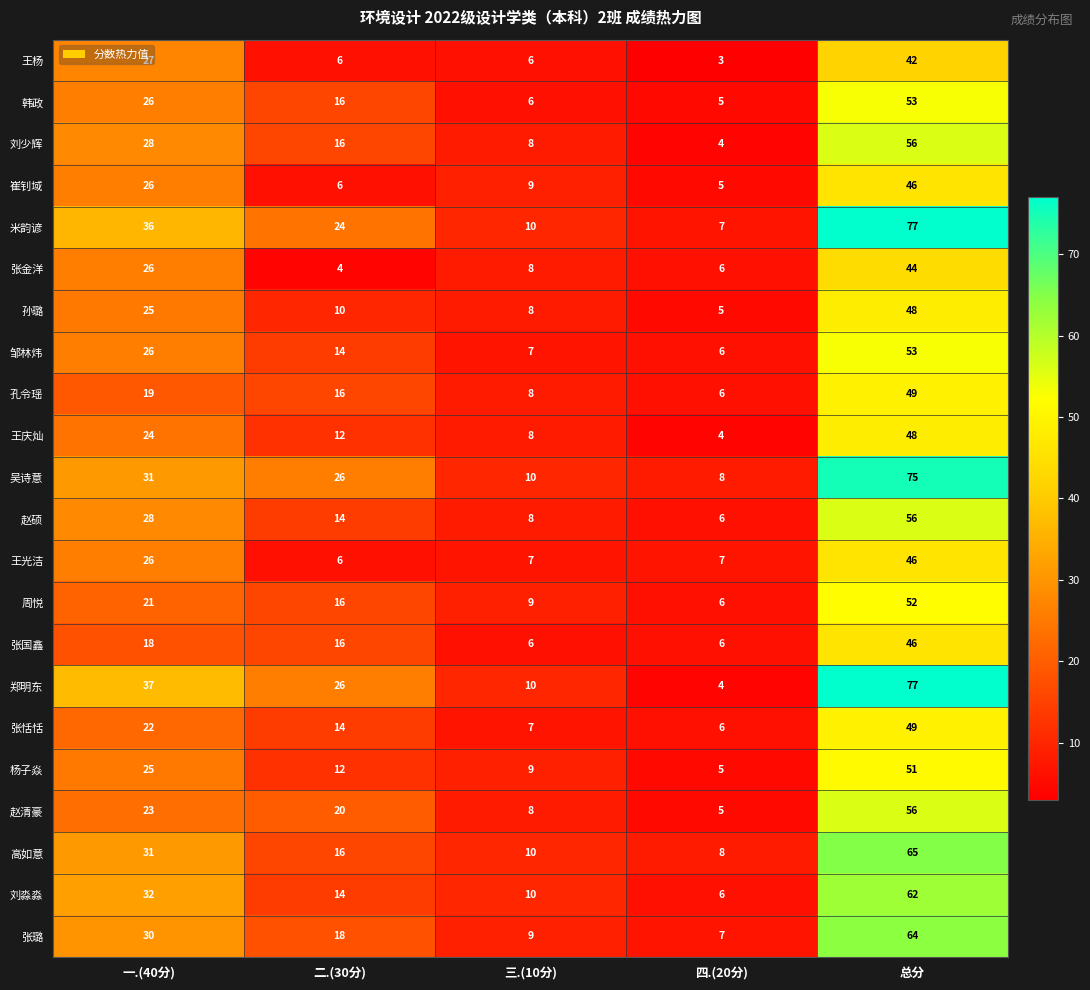

How many data points does each series have?

5